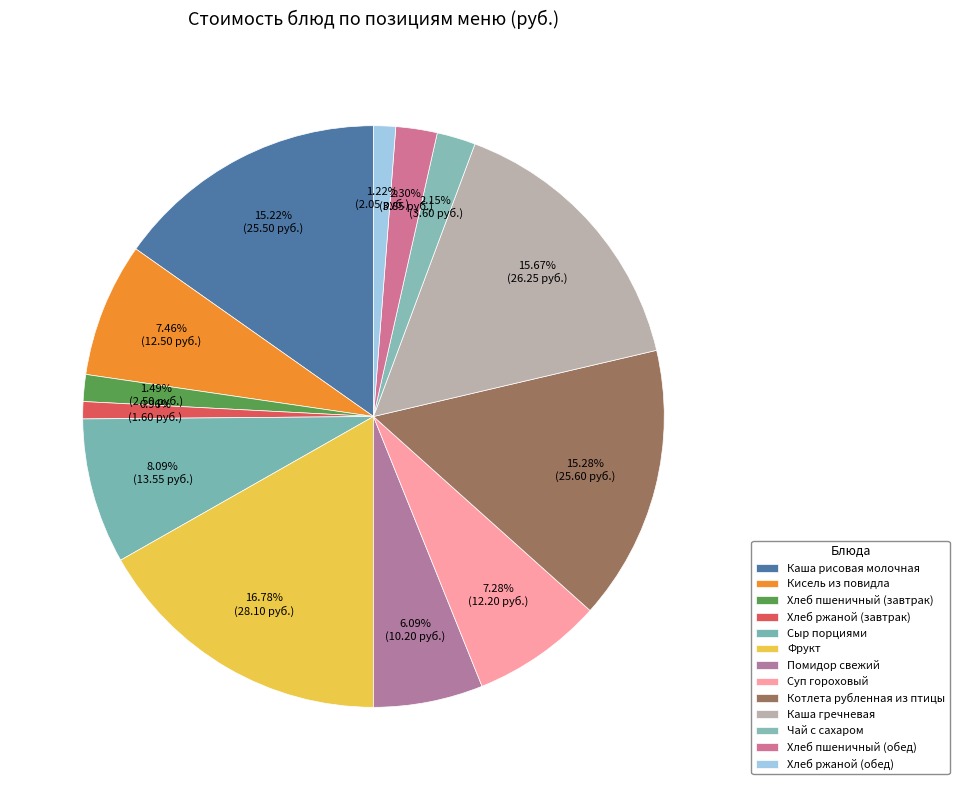

Count the number of slices in the pie.

13